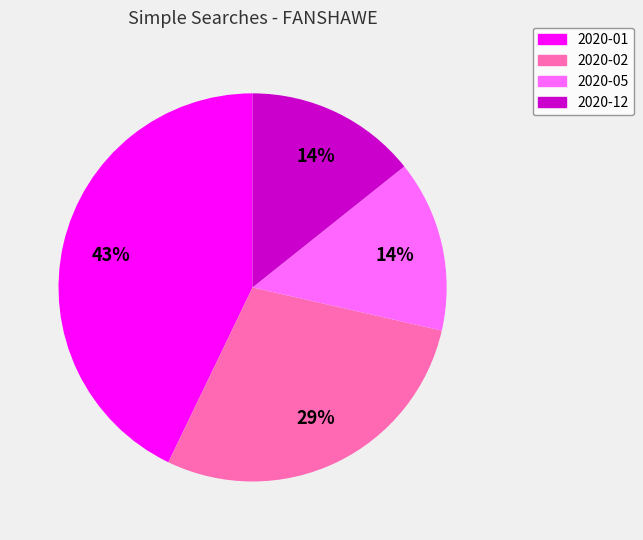

Is it true that 2020-02 is 29% of the pie?

True